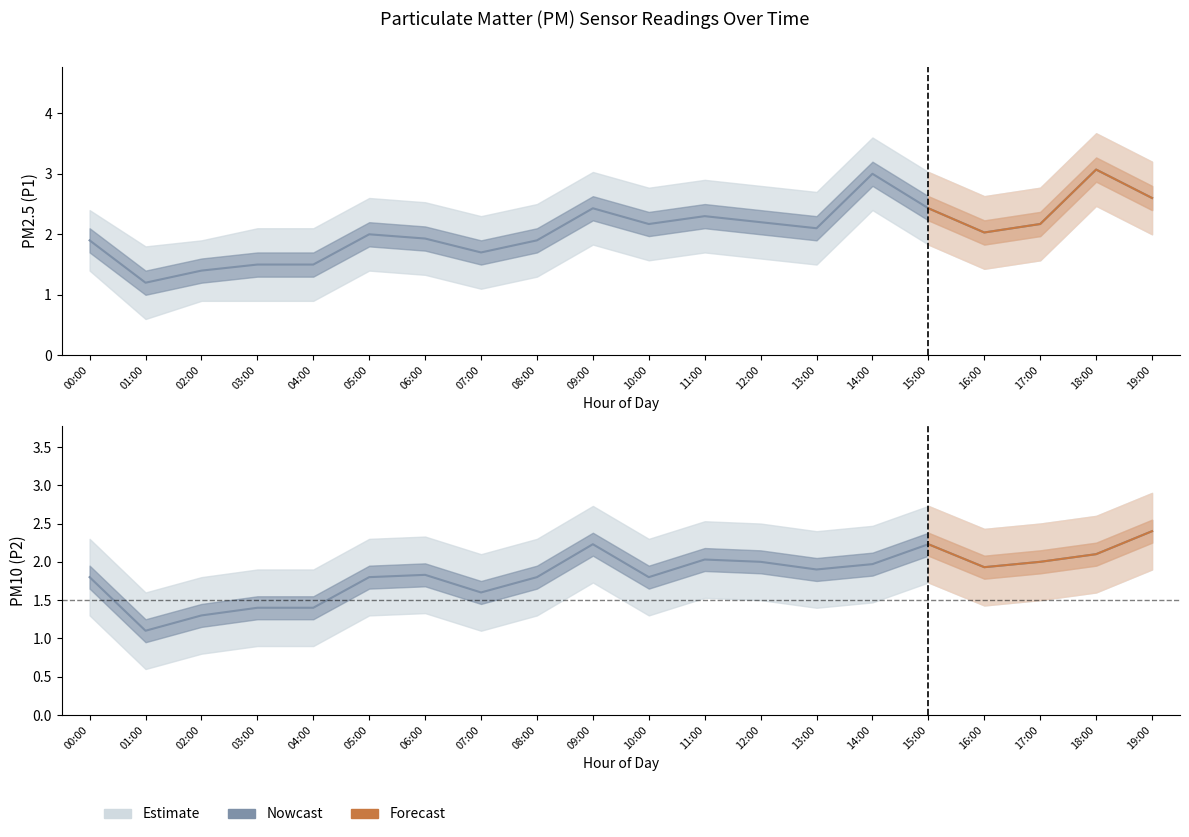

Is it true that the value at 17:00 is 2.9?

False